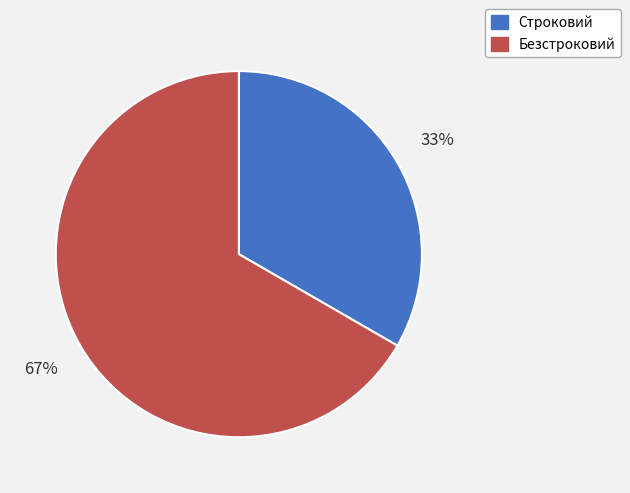

To the nearest percent, what is the combined percentage of Безстроковий and Строковий?

100%